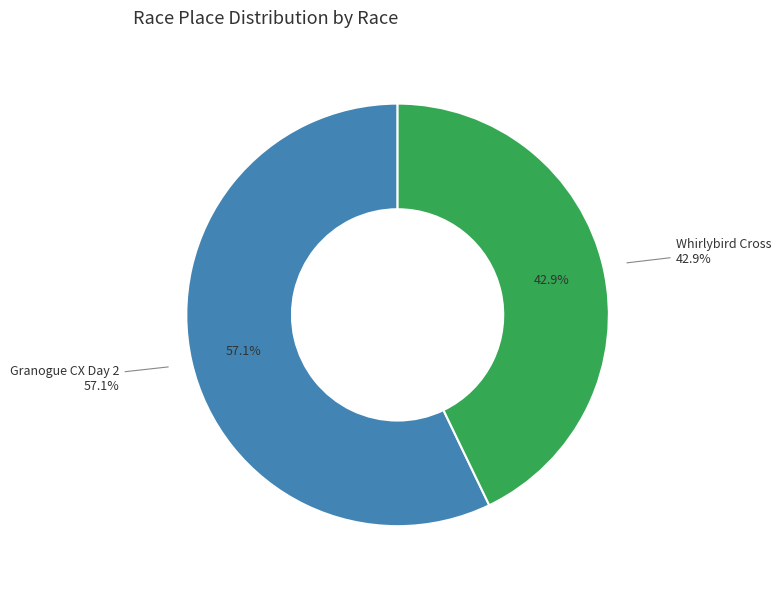

How many slices are in this pie chart?

2